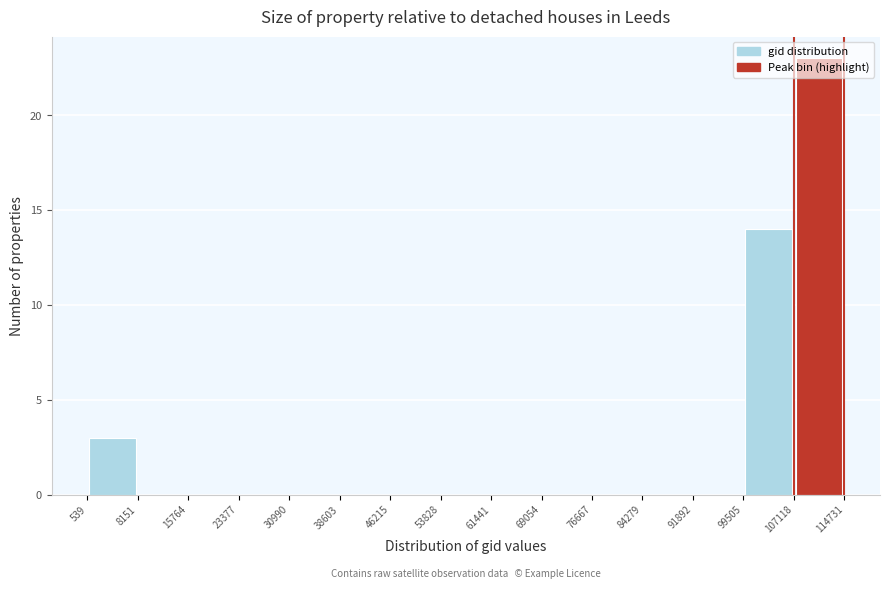

Reading left to right, transcribe this chart: for each bar, give the range it covers on the x-axis and its height. The values are not printed on the chart, so give them approximately, as read against the axis.

539 to 8151: 3
8151 to 15764: 0
15764 to 23377: 0
23377 to 30990: 0
30990 to 38603: 0
38603 to 46215: 0
46215 to 53828: 0
53828 to 61441: 0
61441 to 69054: 0
69054 to 76667: 0
76667 to 84279: 0
84279 to 91892: 0
91892 to 99505: 0
99505 to 107118: 14
107118 to 114731: 23